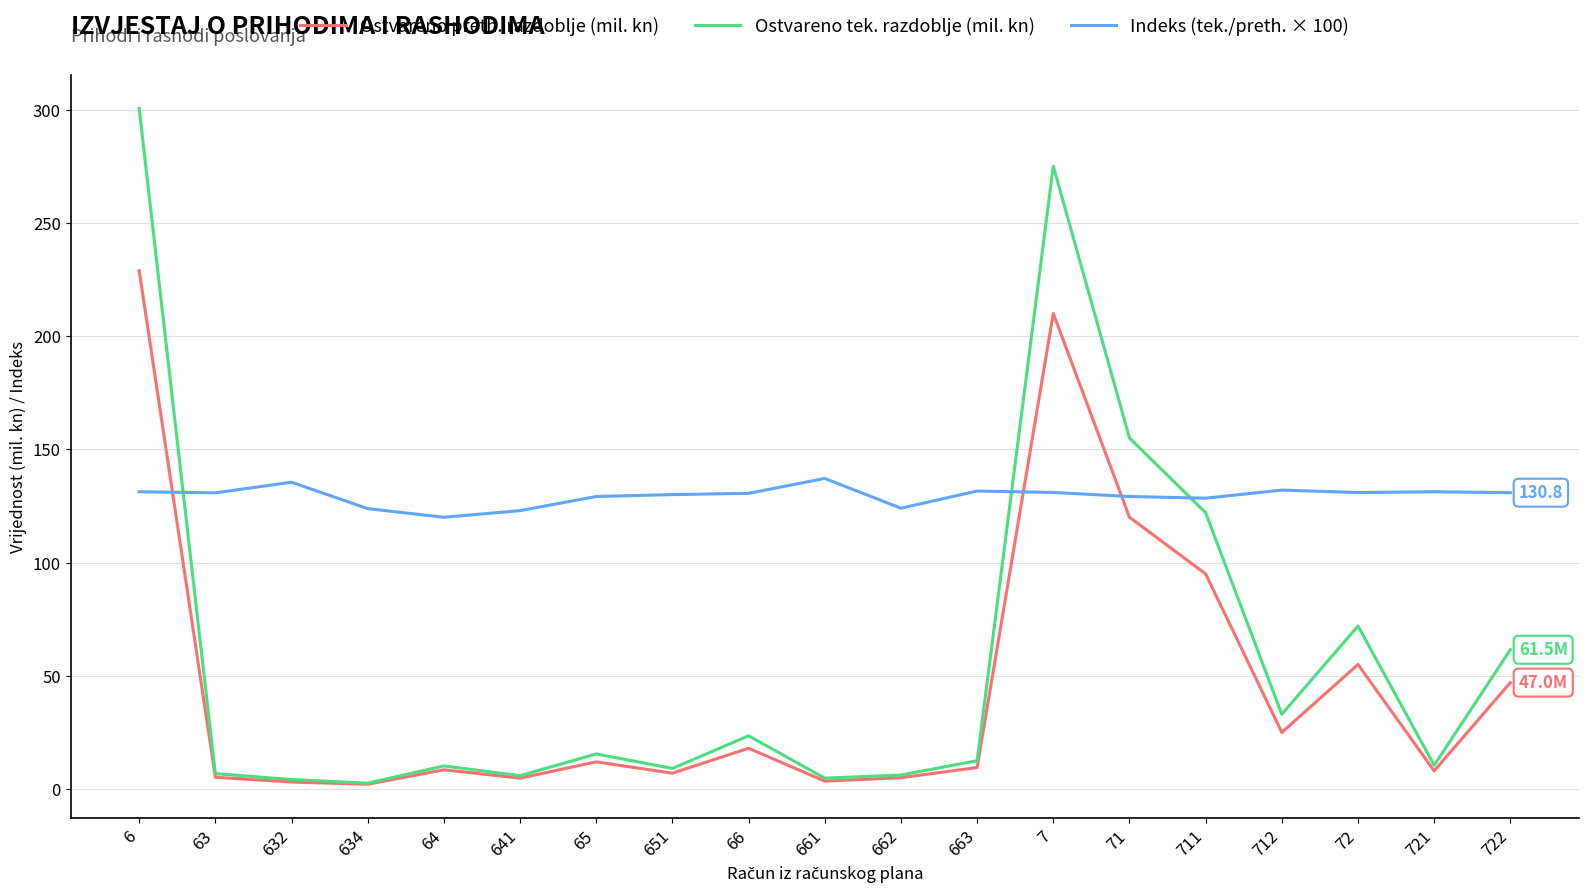

Is this an area chart (filled region under the line)?

No